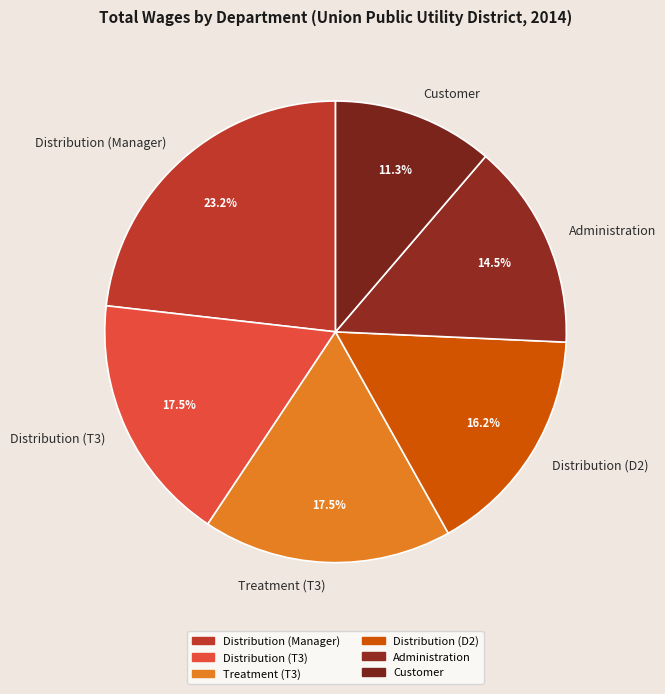

Which has a higher value, Customer or Treatment (T3)?

Treatment (T3)